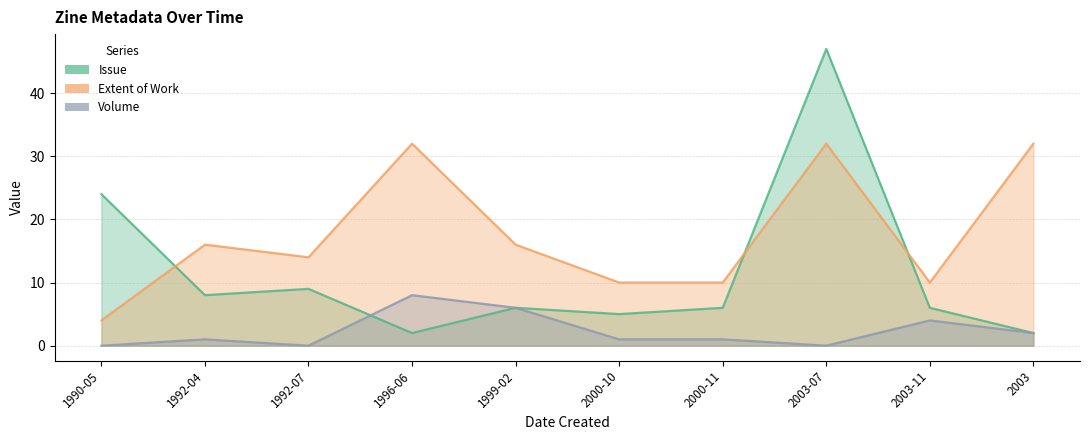

What value does the Extent of Work series have at 1999-02, to the nearest 10?

20